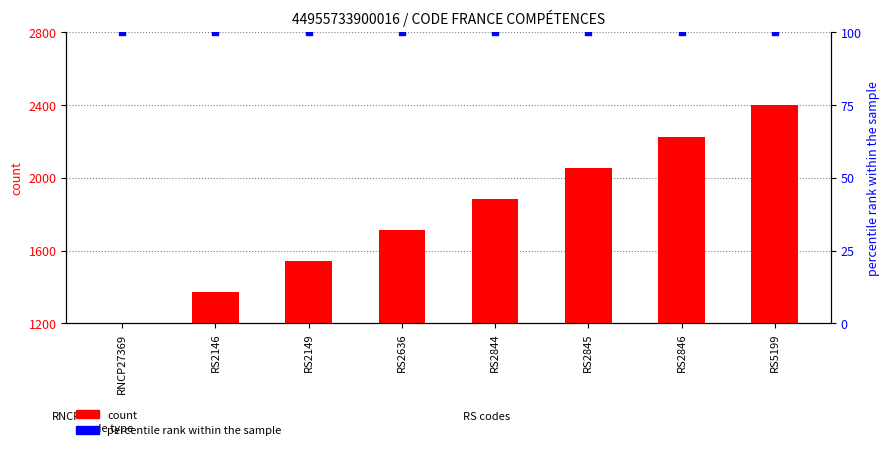

What are all the series names shown in the legend?

count, percentile rank within the sample